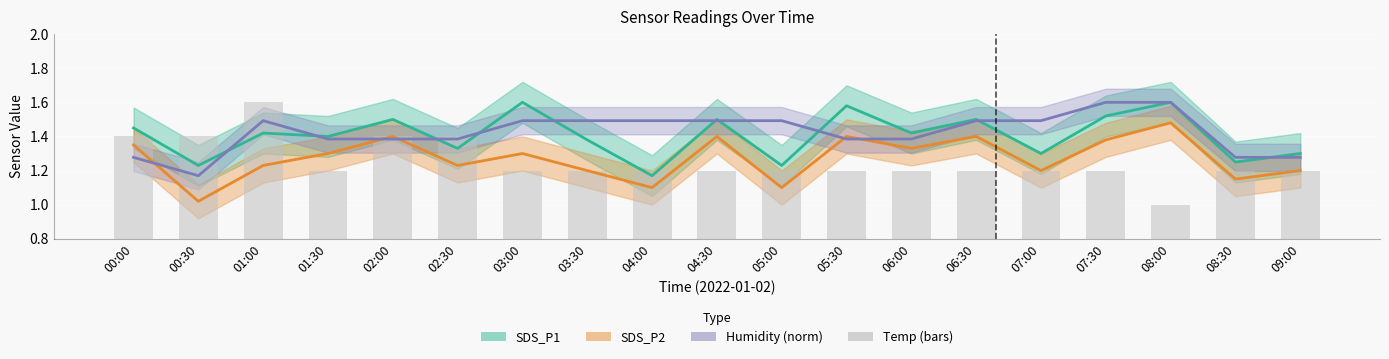

What are all the series names shown in the legend?

SDS_P1, SDS_P2, Humidity (norm), Temp (bars)